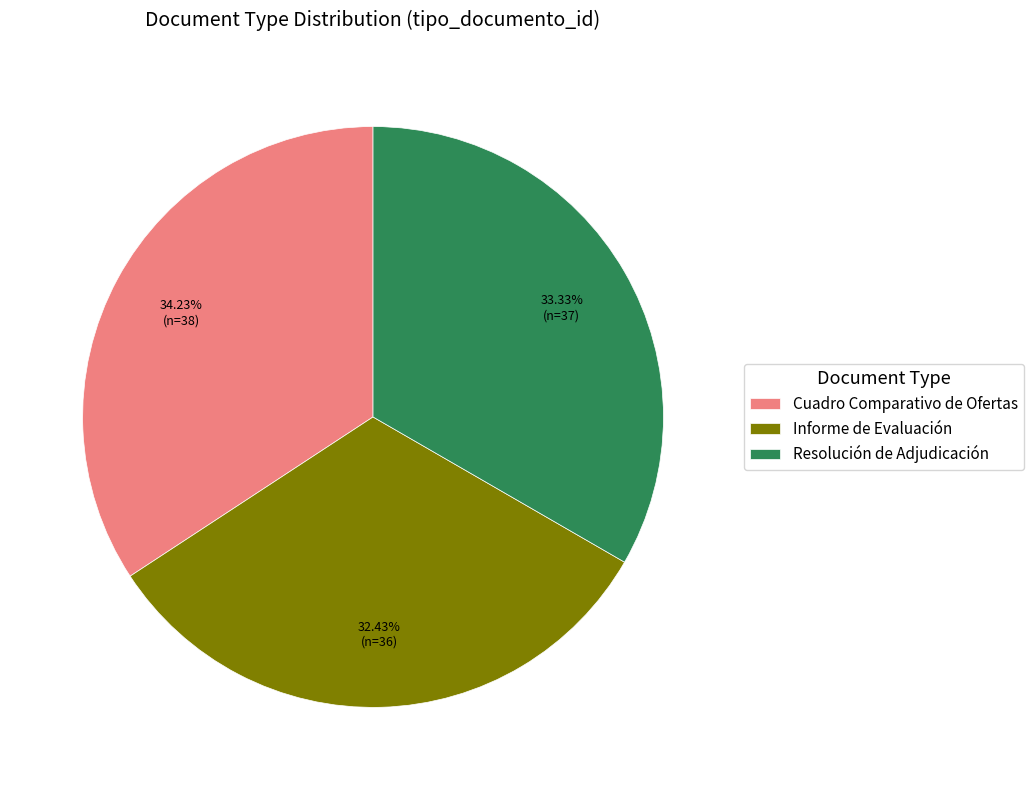

To the nearest percent, what is the difference between the Cuadro Comparativo de Ofertas and Informe de Evaluación slice percentages?

2%